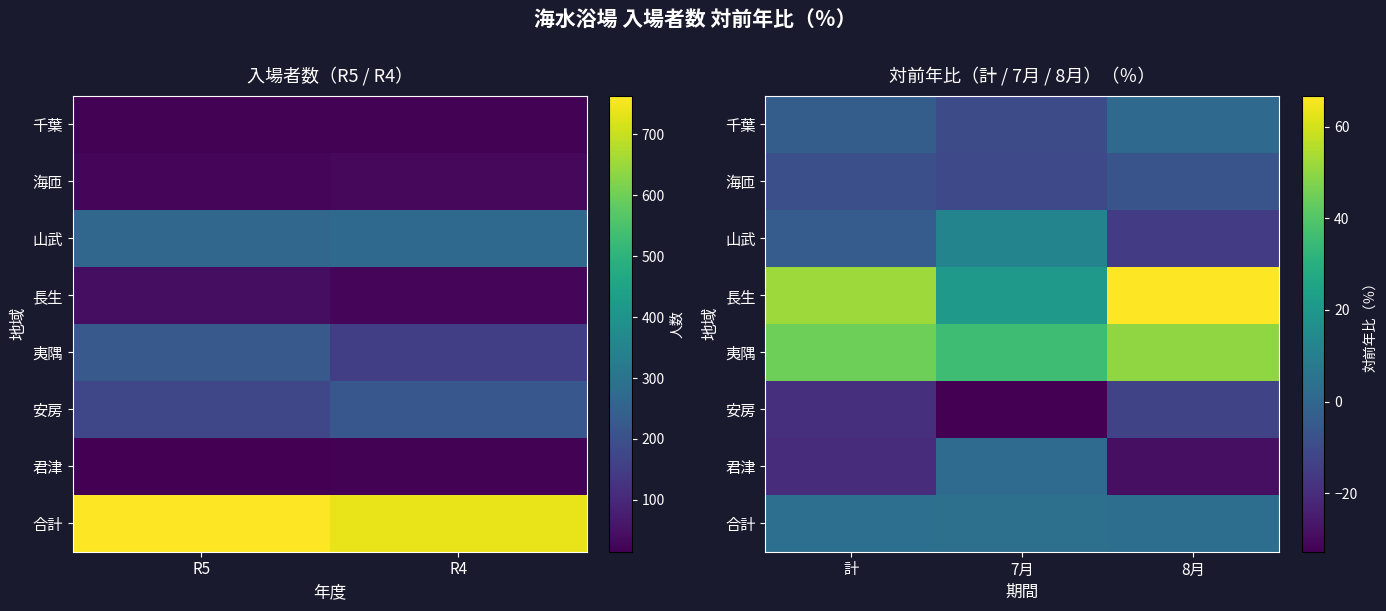

True or false: 海匝 has a value of -11.3 at 計.

False